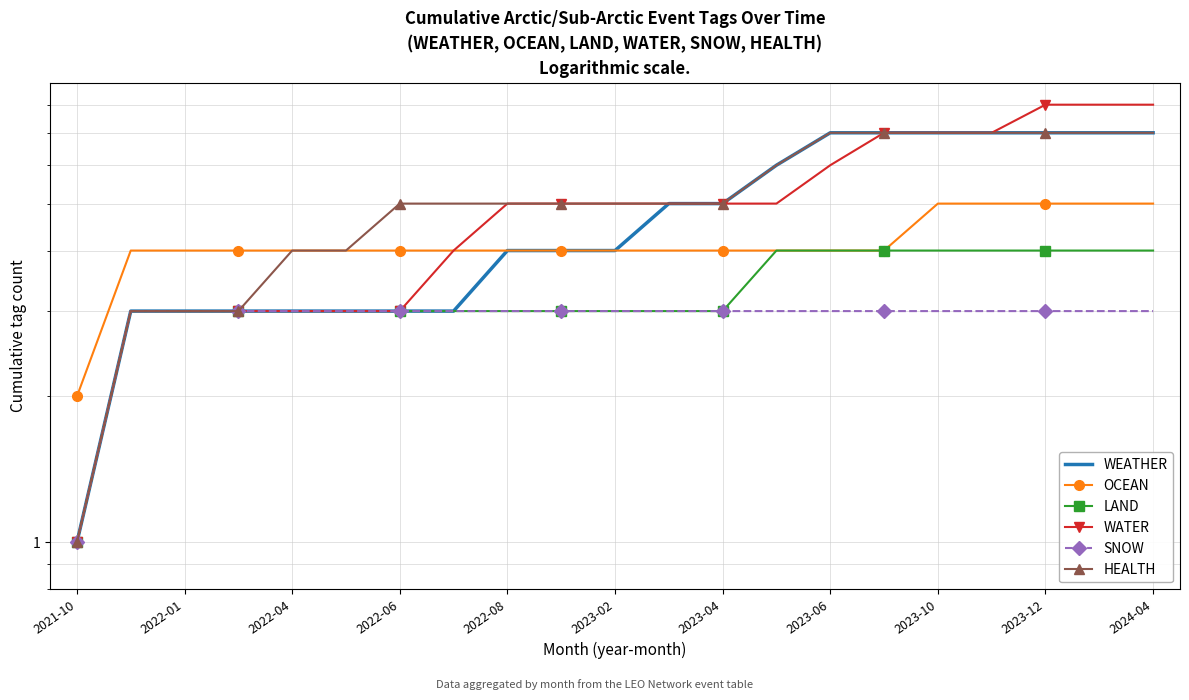

How many lines are shown in the chart?

6